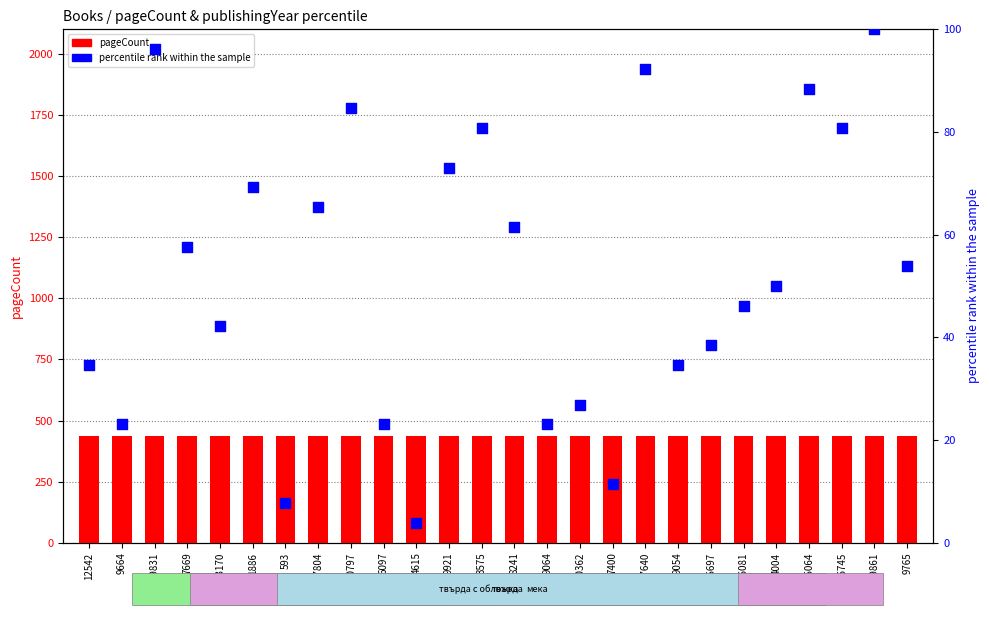

At how many categories does at least one series exceed 377?

26